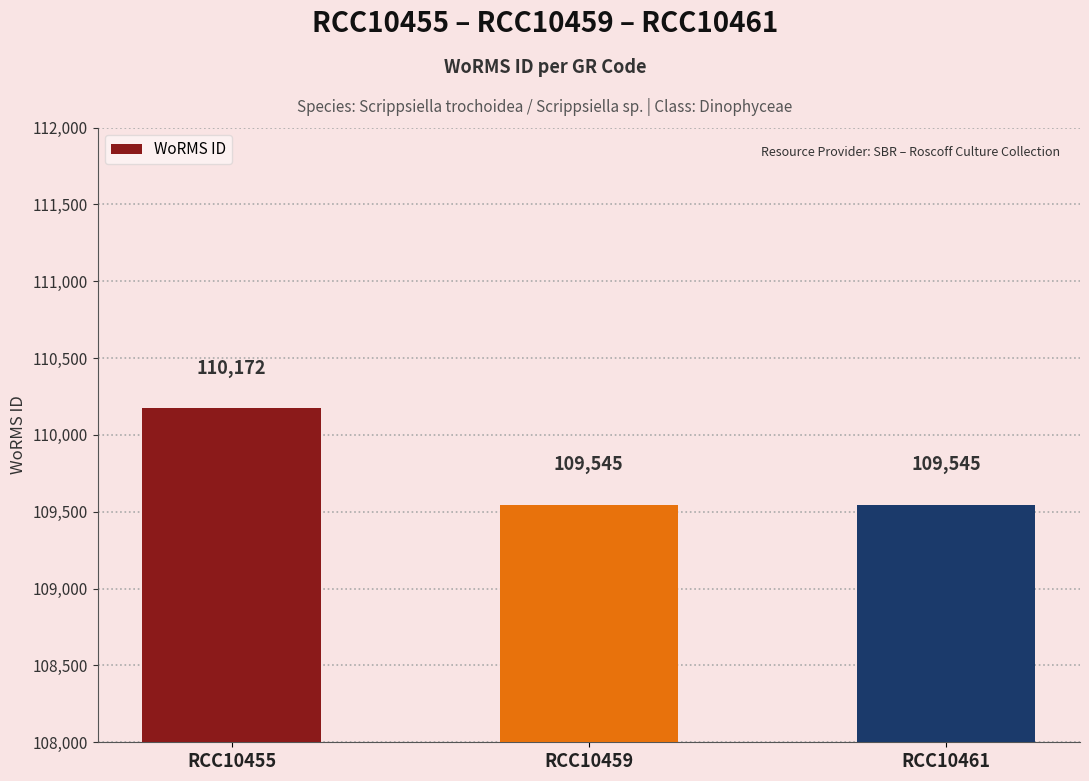

Reading left to right, list all the values displayed in this chart.

110172	109545	109545